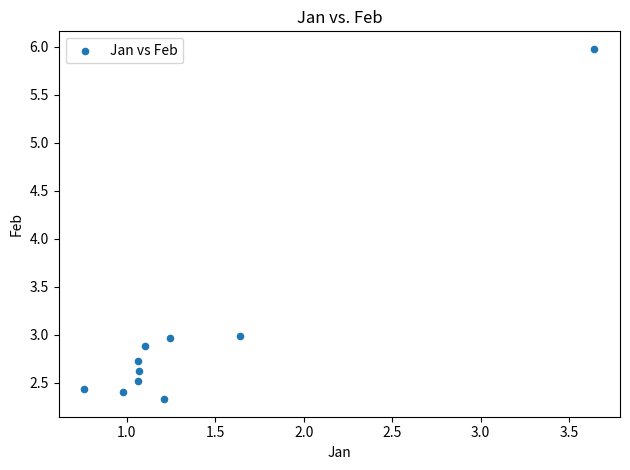

What is the range of X values (max minus min)?

2.9